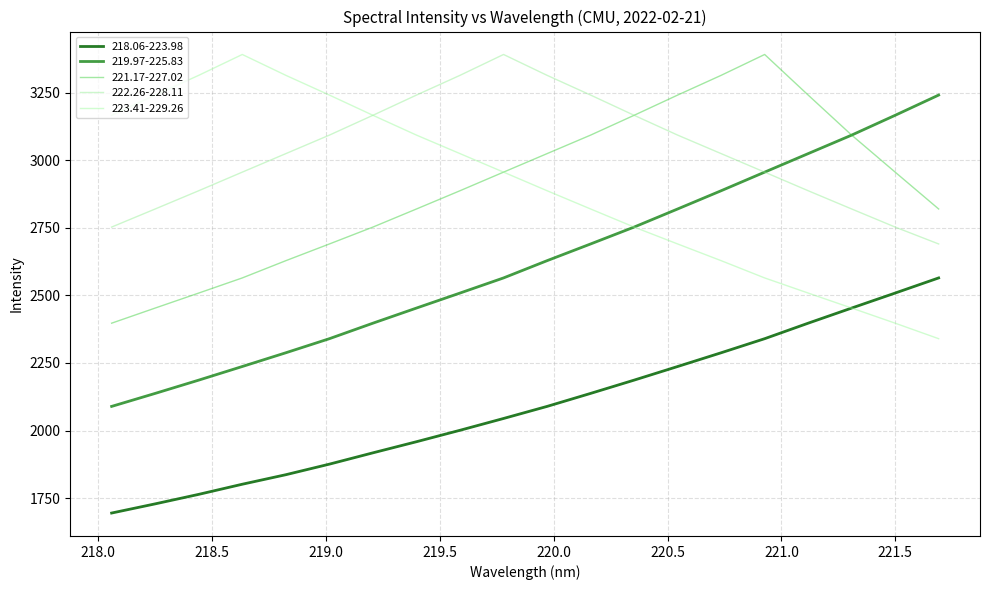

Does the chart display data point markers on the line(s)?

No